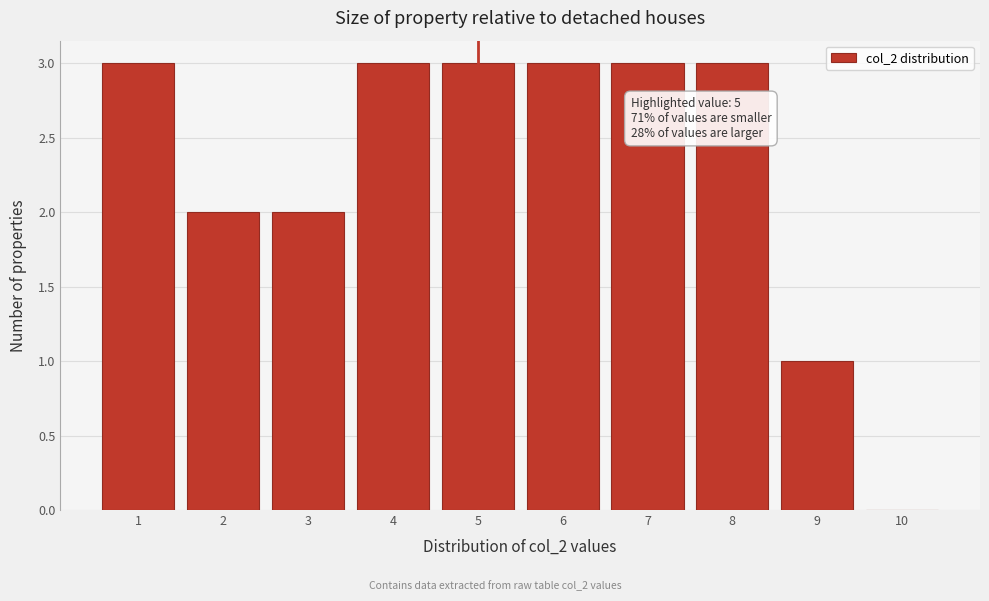

Reading left to right, transcribe all the data shown in this chart.

1=3	2=2	3=2	4=3	5=3	6=3	7=3	8=3	9=1	10=0